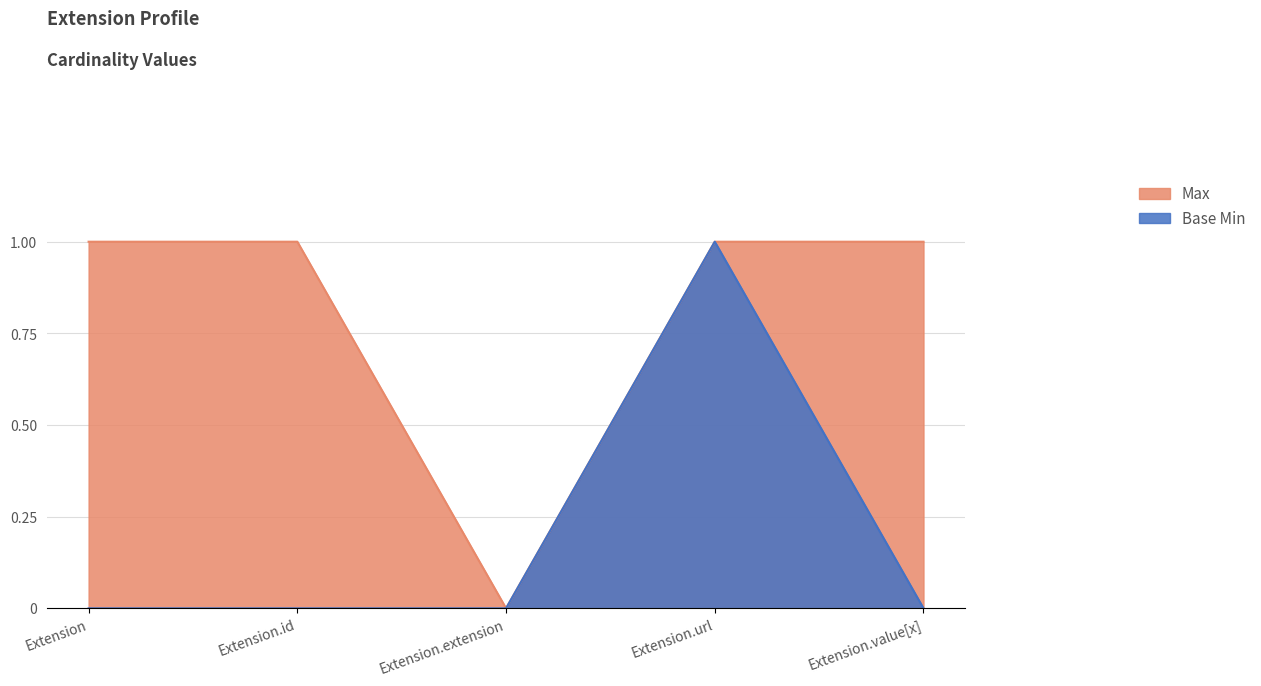

Reading left to right, transcribe all the data shown in this chart.

Max: Extension=1	Extension.id=1	Extension.extension=0	Extension.url=1	Extension.value[x]=1
Base Min: Extension=0	Extension.id=0	Extension.extension=0	Extension.url=1	Extension.value[x]=0